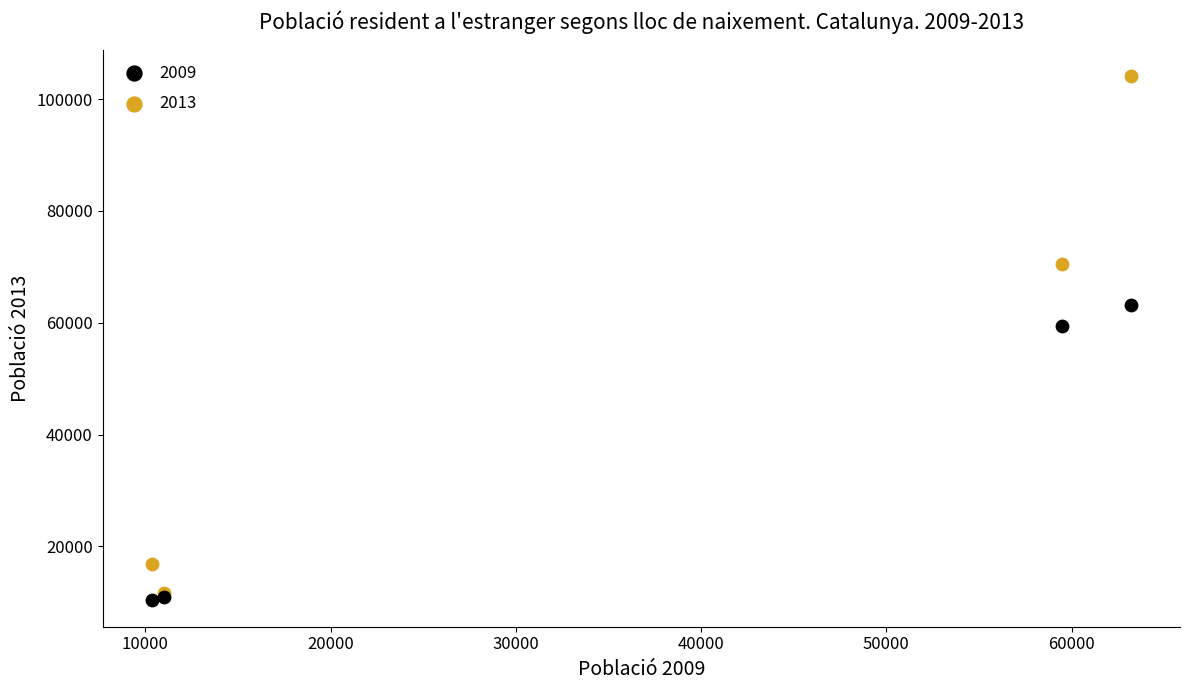

Which series has the widest spread of Y values?

2013